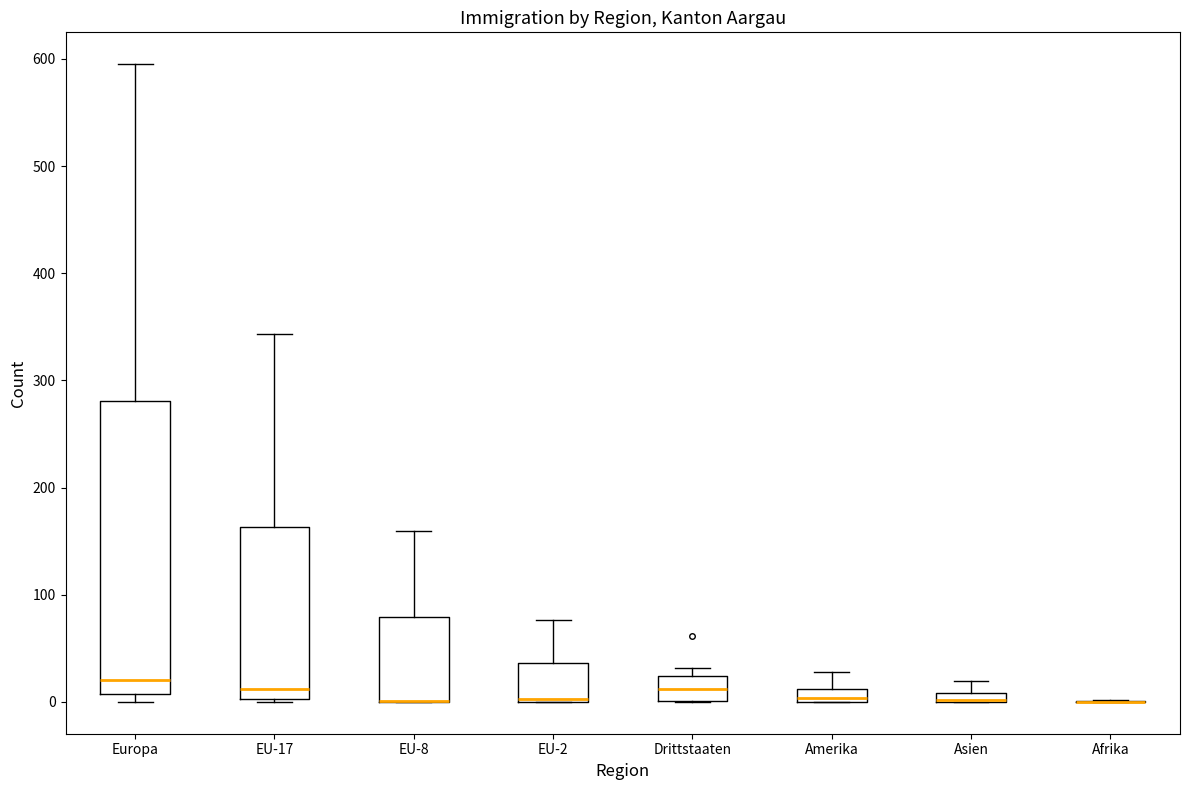

Where does the median line of the box for EU-17 sit on the y-axis? The values are not printed on the chart, so give them approximately, as read against the axis.

10